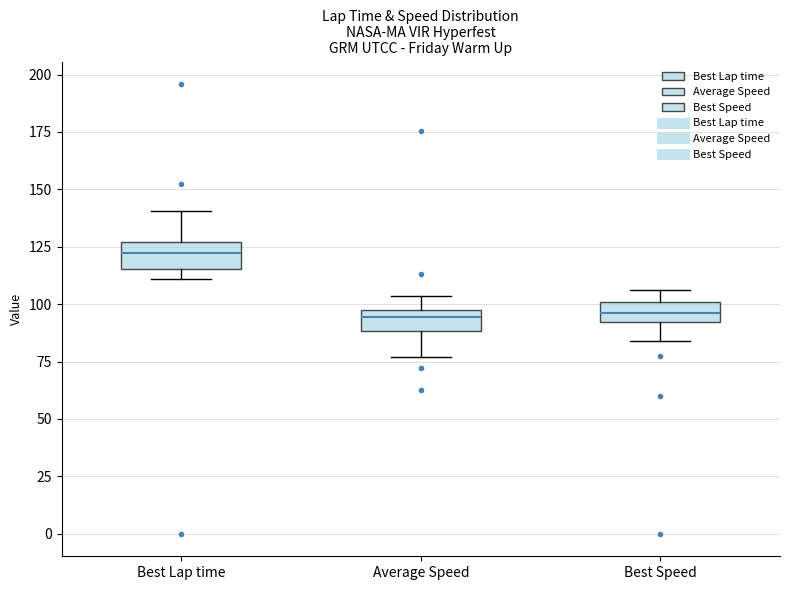

Where is the lower edge of the box for Best Lap time on the y-axis? The values are not printed on the chart, so give them approximately, as read against the axis.

115